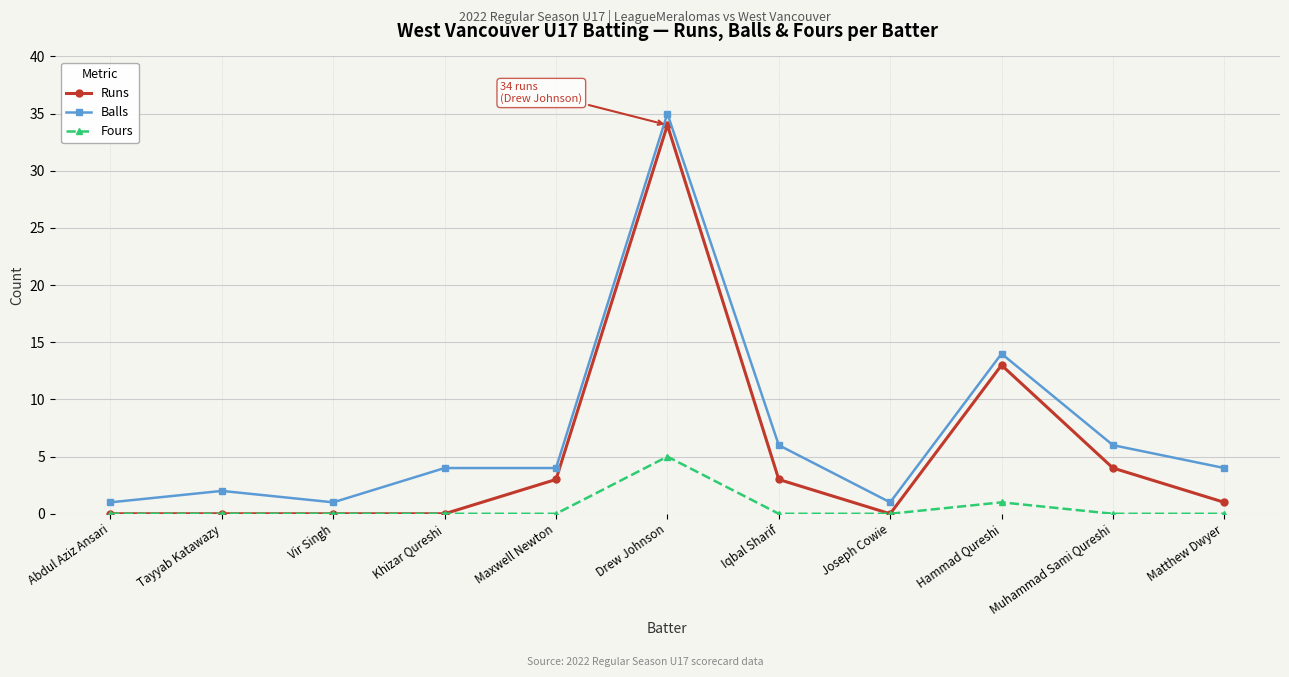

Count the number of categories in the chart.

11